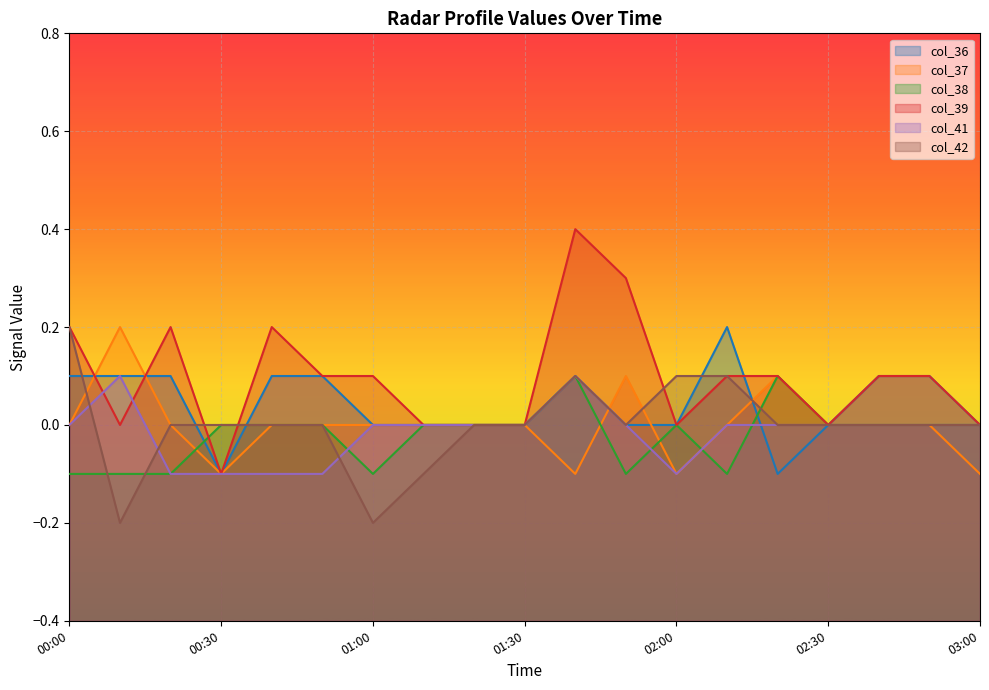

The value of col_36 at 00:30 is -0.1. True or false?

True